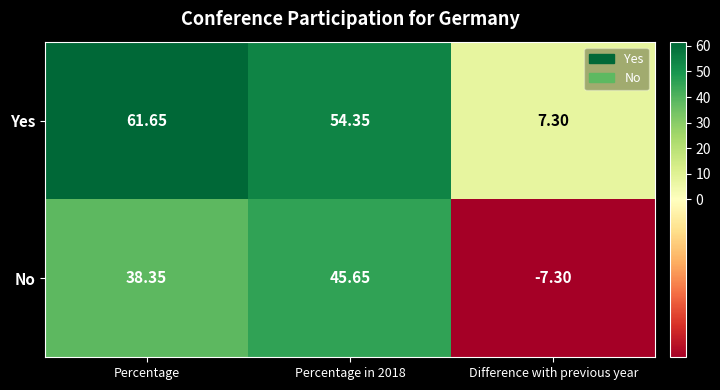

Where does the Yes series first go above 54?

Percentage